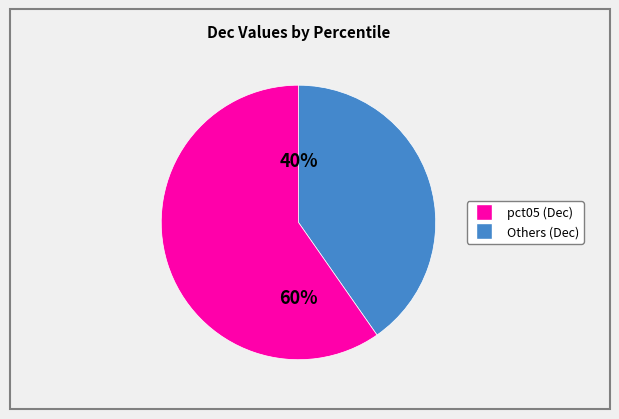

Count the number of slices in the pie.

2